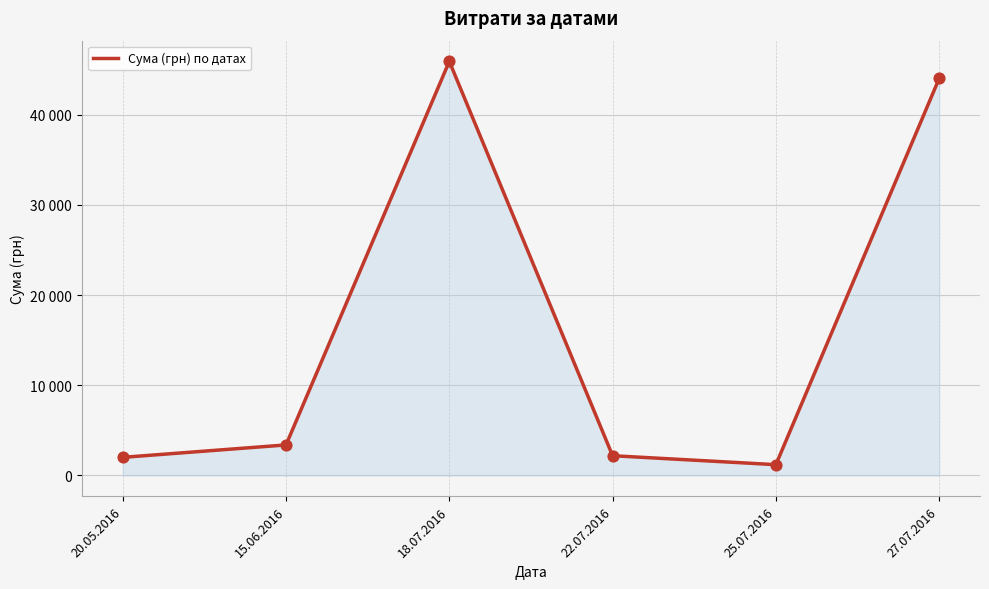

Which has a higher value, 22.07.2016 or 18.07.2016?

18.07.2016